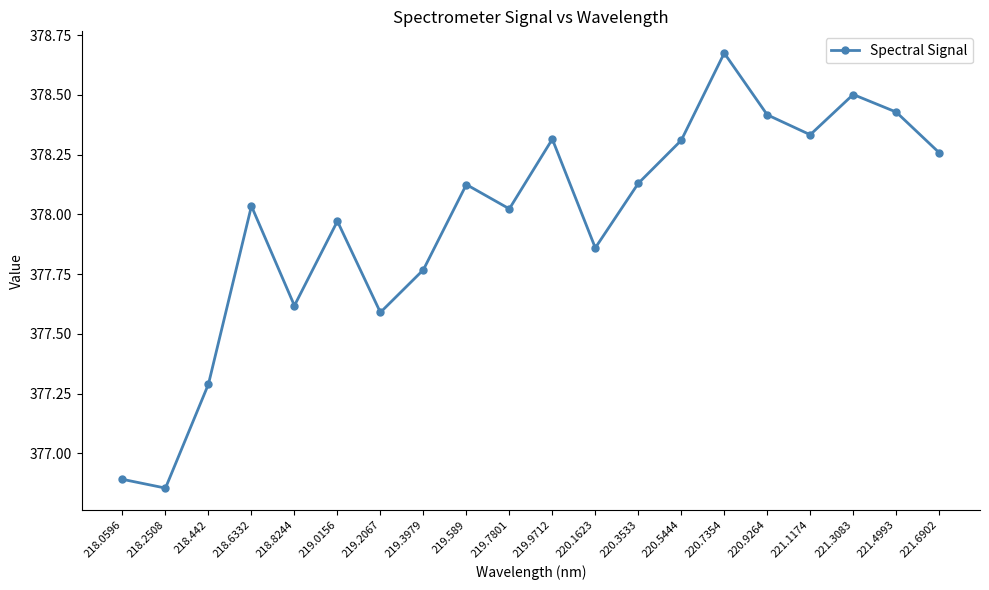

At which label is the value closest to 377?

218.0596